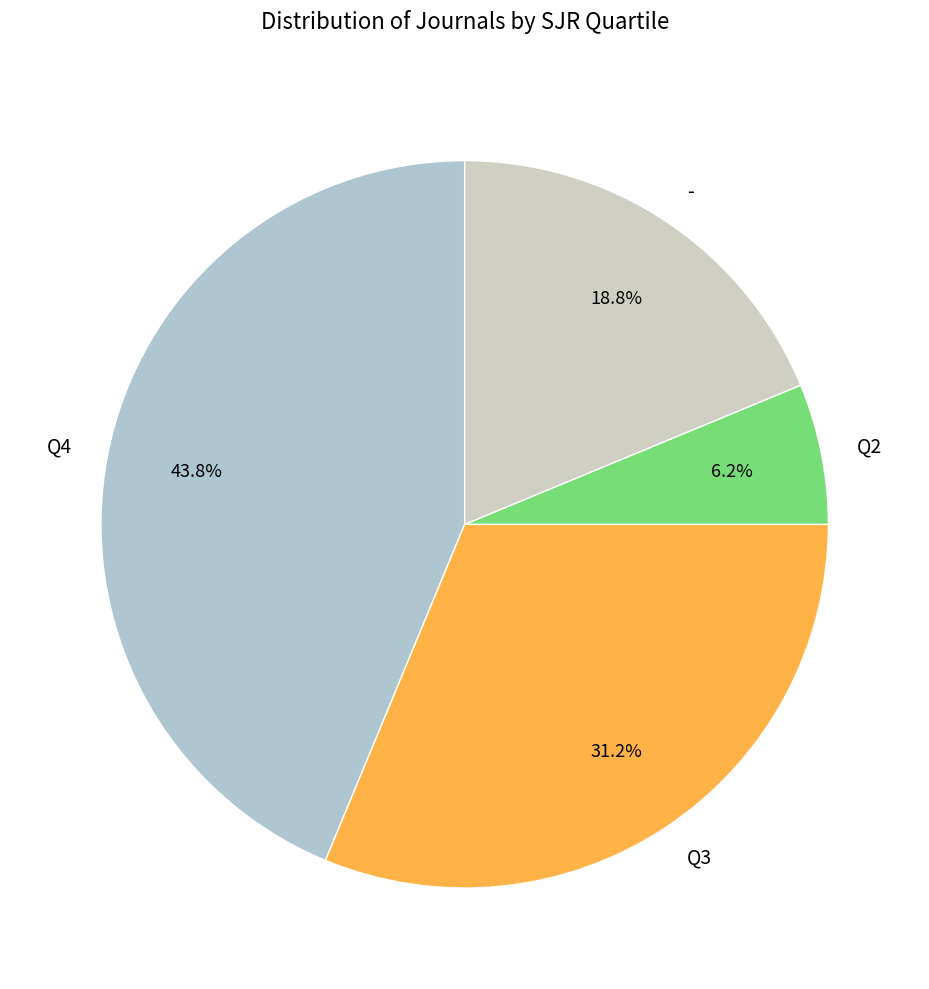

What is the largest slice in the pie chart?

Q4